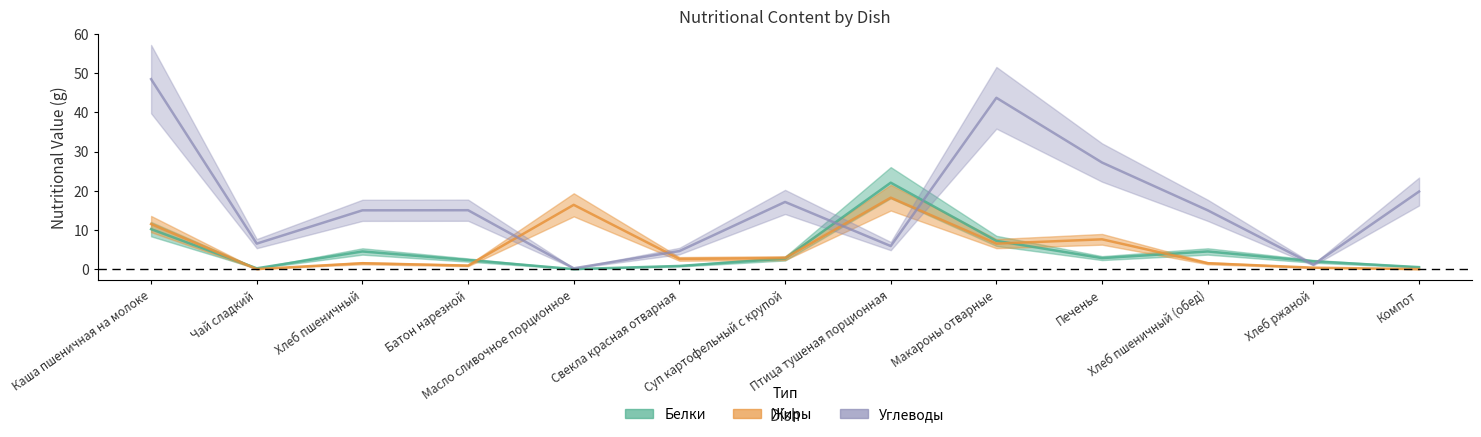

How many lines are shown in the chart?

3